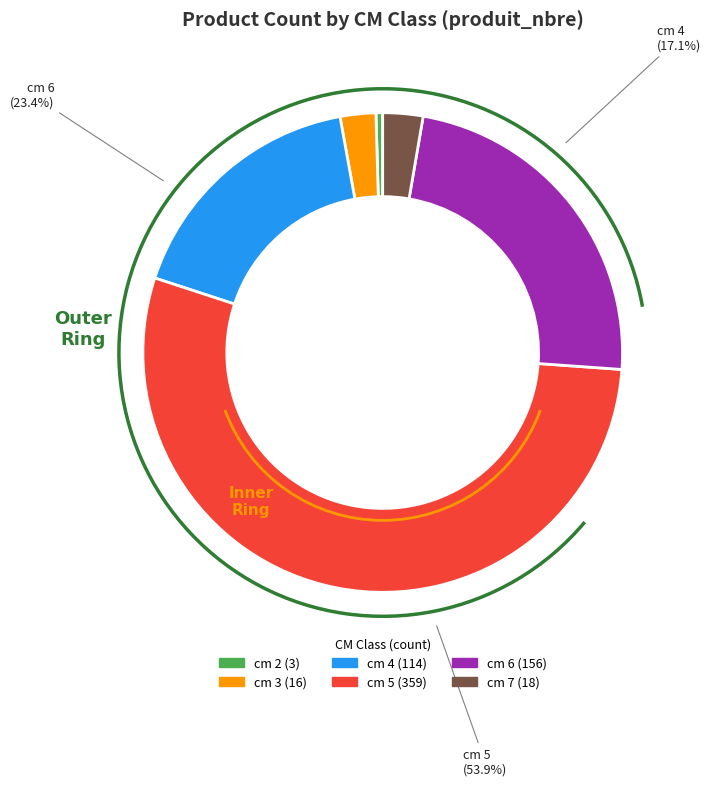

To the nearest percent, what is the combined percentage of cm 5 and cm 7?

57%